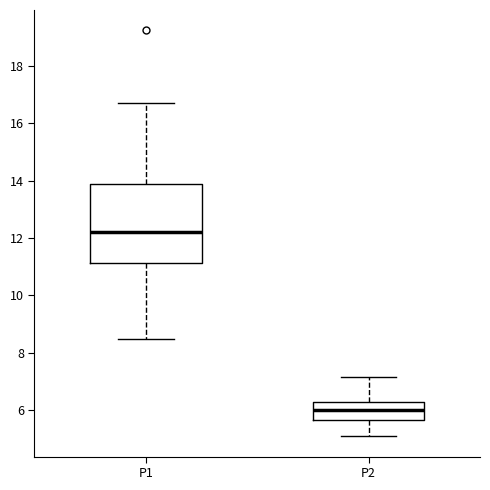

Reading left to right, read every box against the y-axis: the position of its median line, the range the box covers, and the ends of its whiskers. The values are not printed on the chart, so give them approximately, as read against the axis.

P1: median 12.2, box 11.2 to 13.8, whiskers 8.6 to 16.8
P2: median 6.0, box 5.6 to 6.4, whiskers 5.2 to 7.2